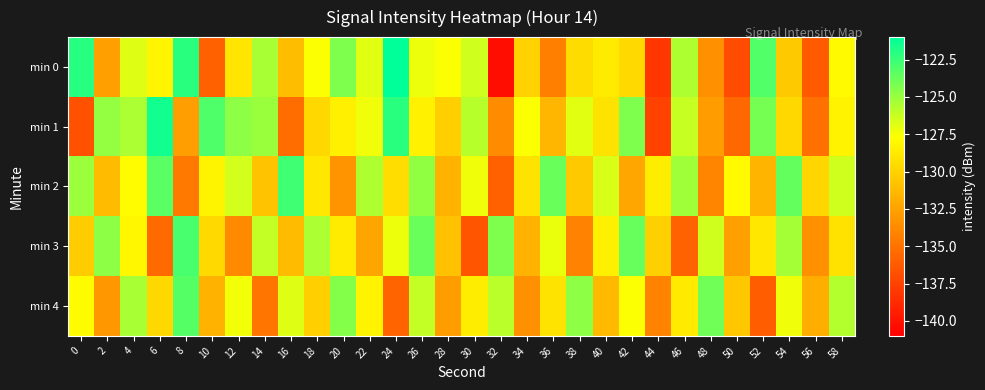

How many categories are shown in the chart?

30